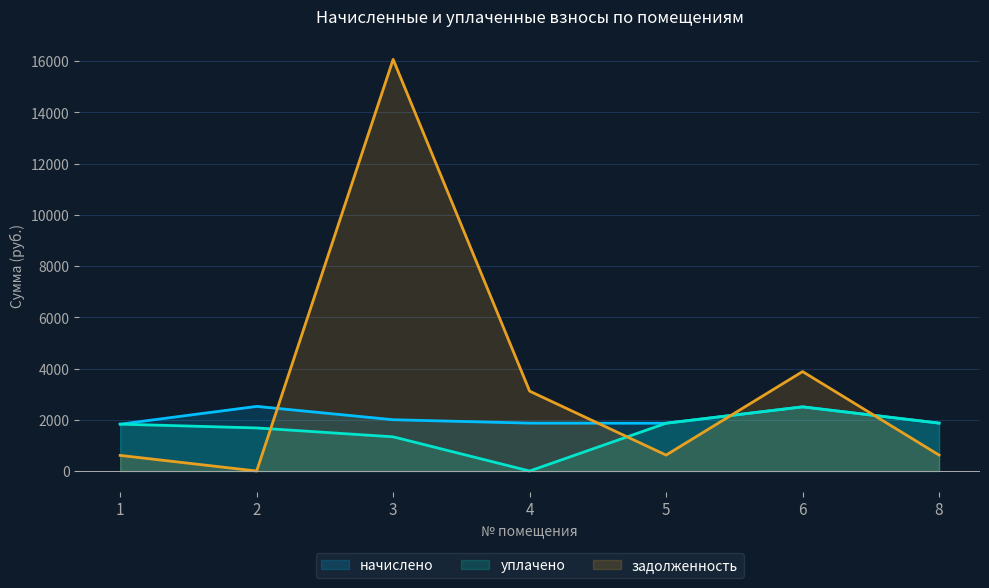

How many lines are shown in the chart?

3